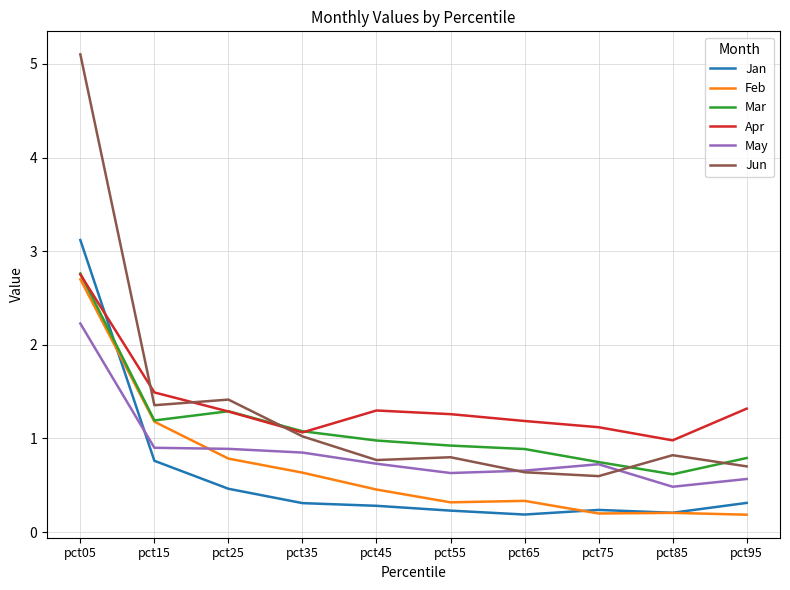

At which category is the sum across all series the highest?

pct05